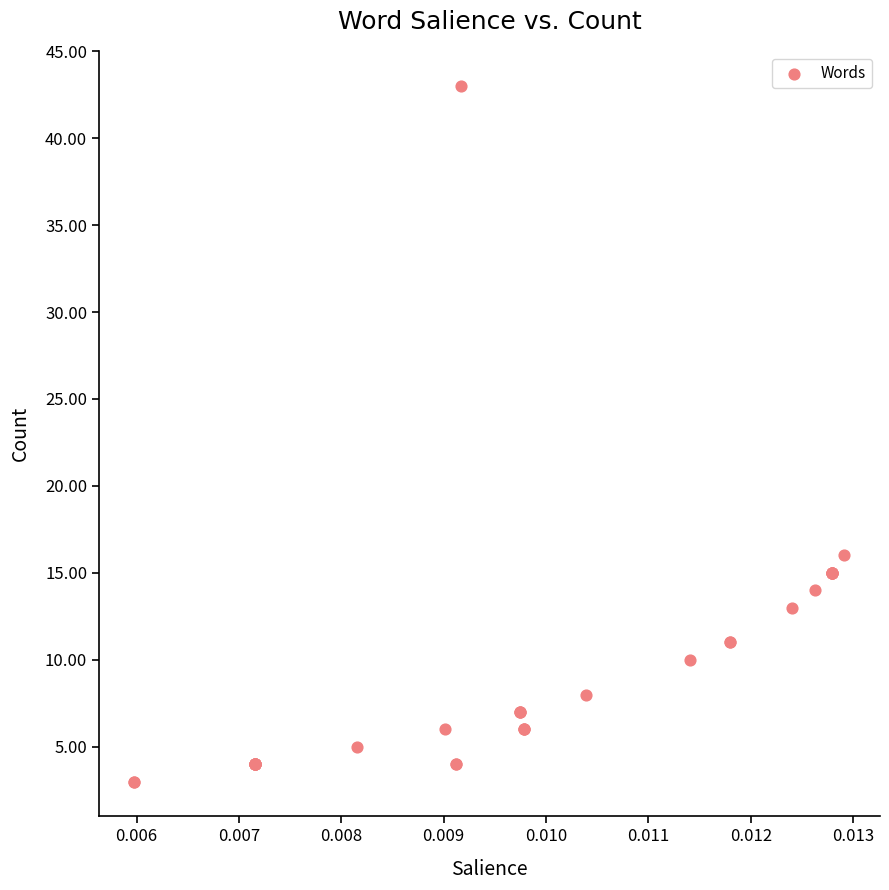

What Y value in the scatter plot is closest to 23?

16